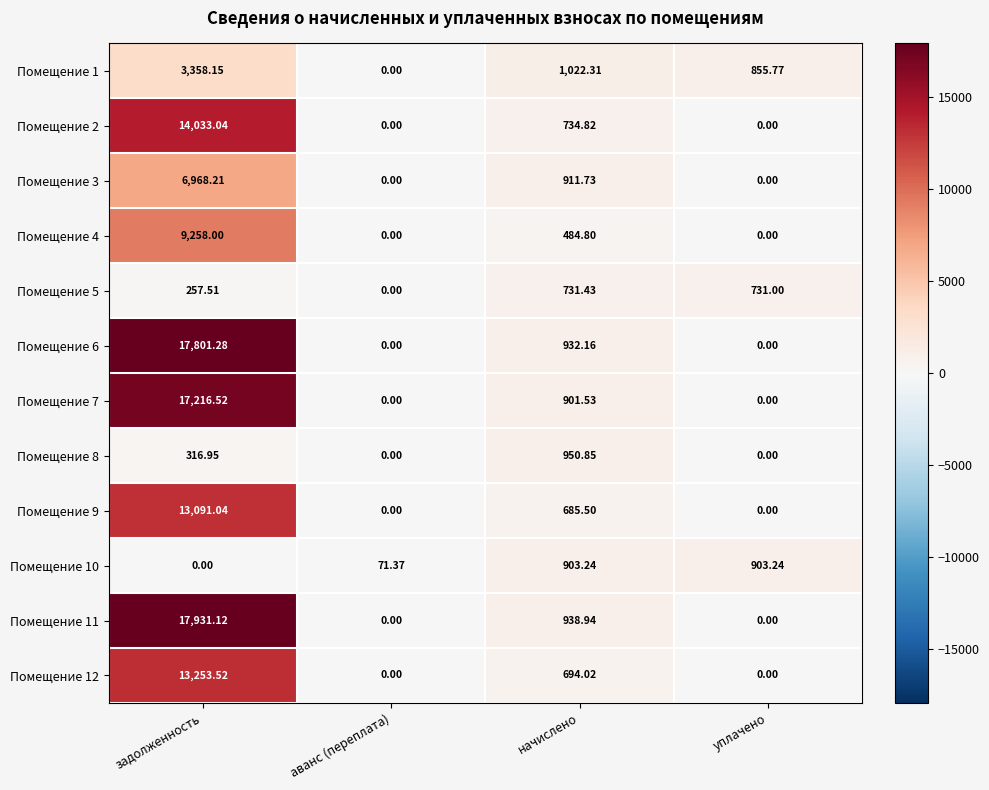

Which series has the largest range (max minus min)?

Помещение 11